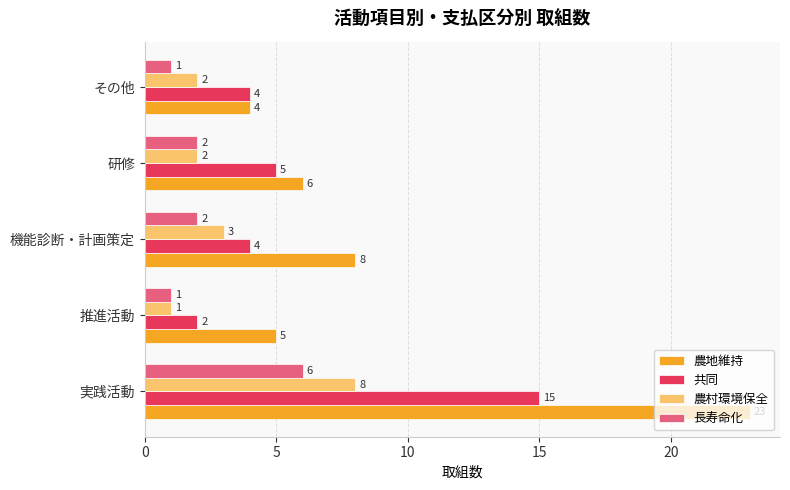

True or false: 長寿命化 has a value of 2 at その他.

False